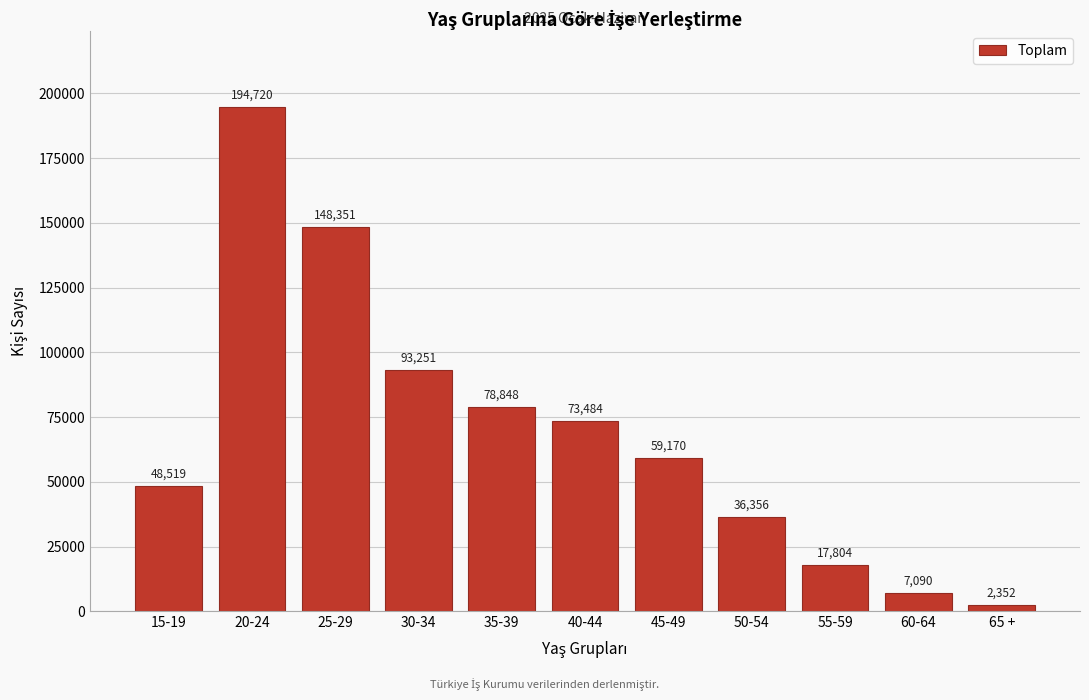

Reading left to right, list all the values displayed in this chart.

48519	194720	148351	93251	78848	73484	59170	36356	17804	7090	2352